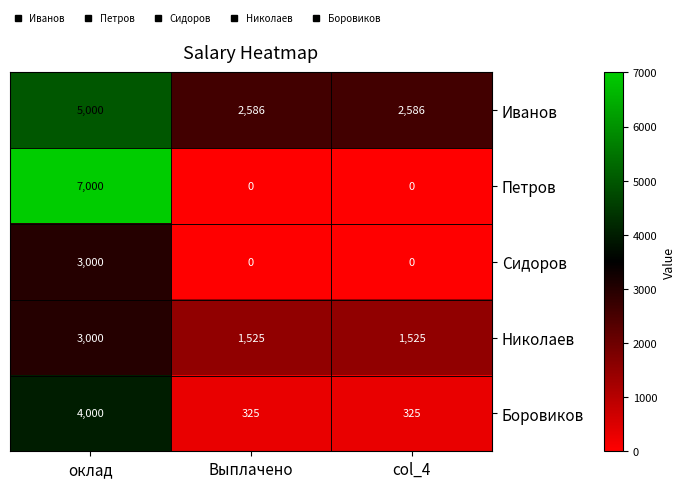

What is the sum of all Николаев values?

6050